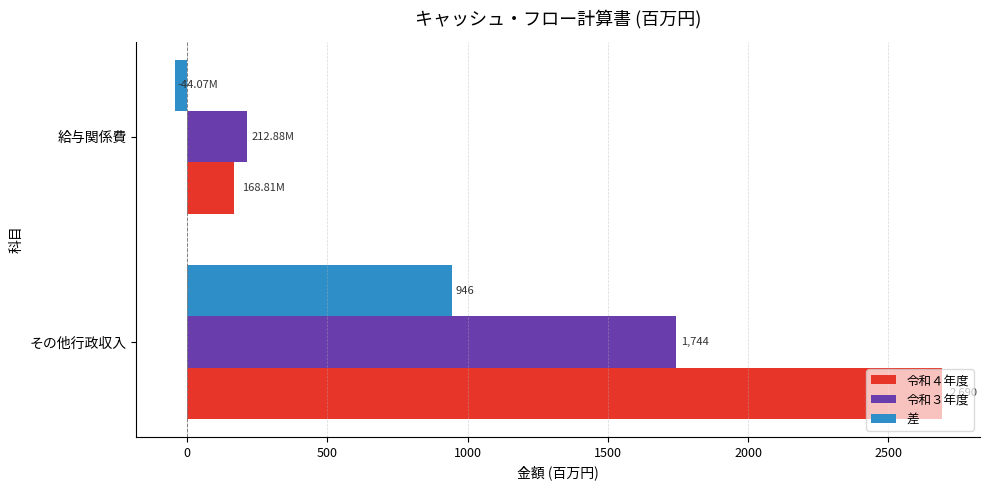

What are all the series names shown in the legend?

令和４年度, 令和３年度, 差